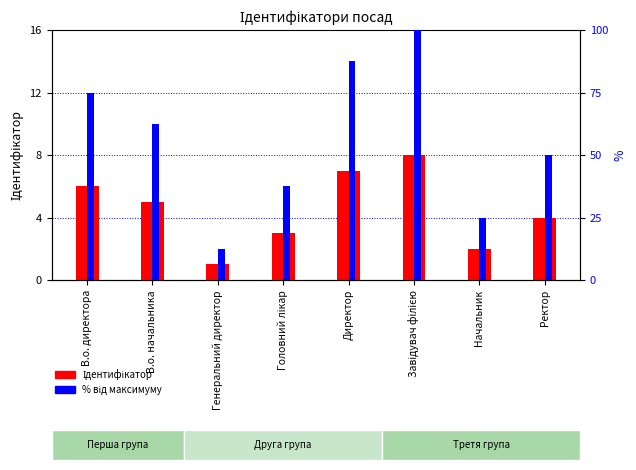

Which label corresponds to the largest value in the chart?

Завідувач філією